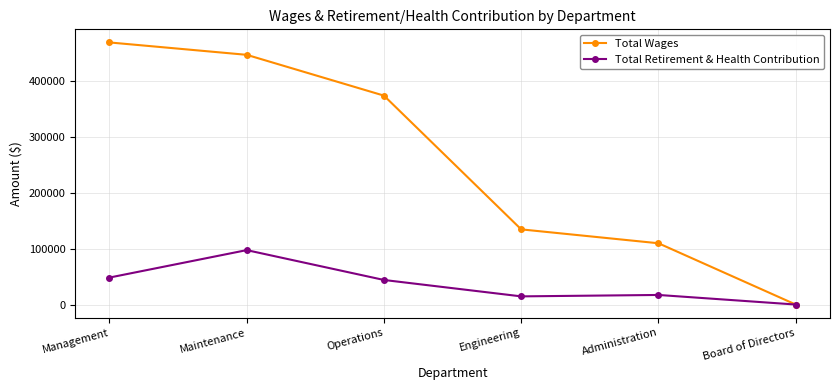

Which series changed the most between Management and Administration?

Total Wages